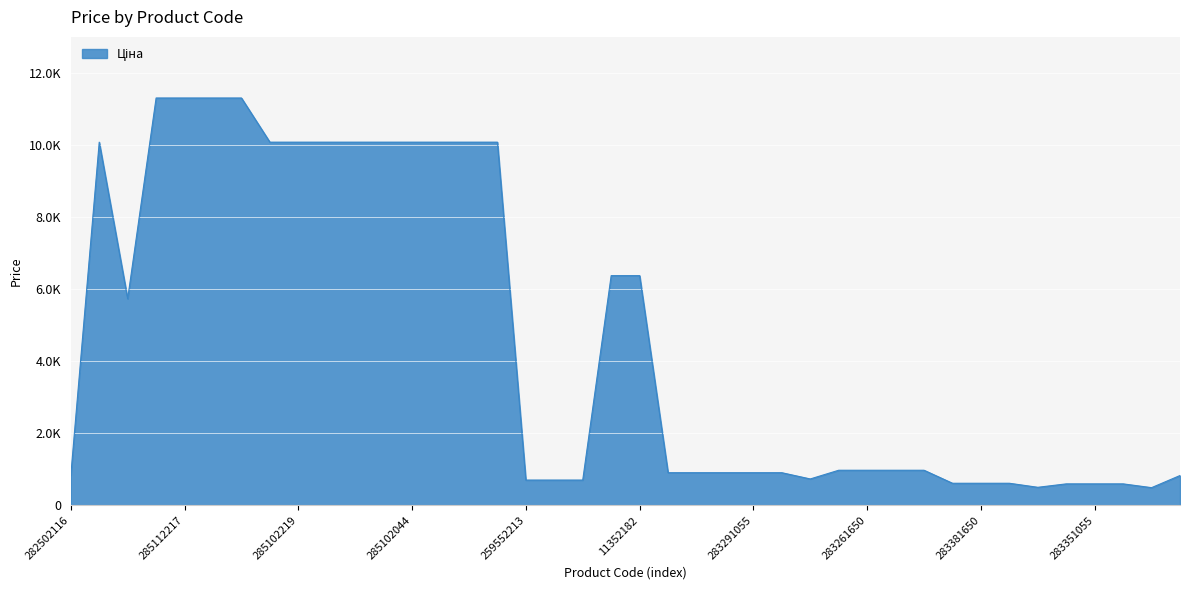

Is this an area chart (filled region under the line)?

Yes